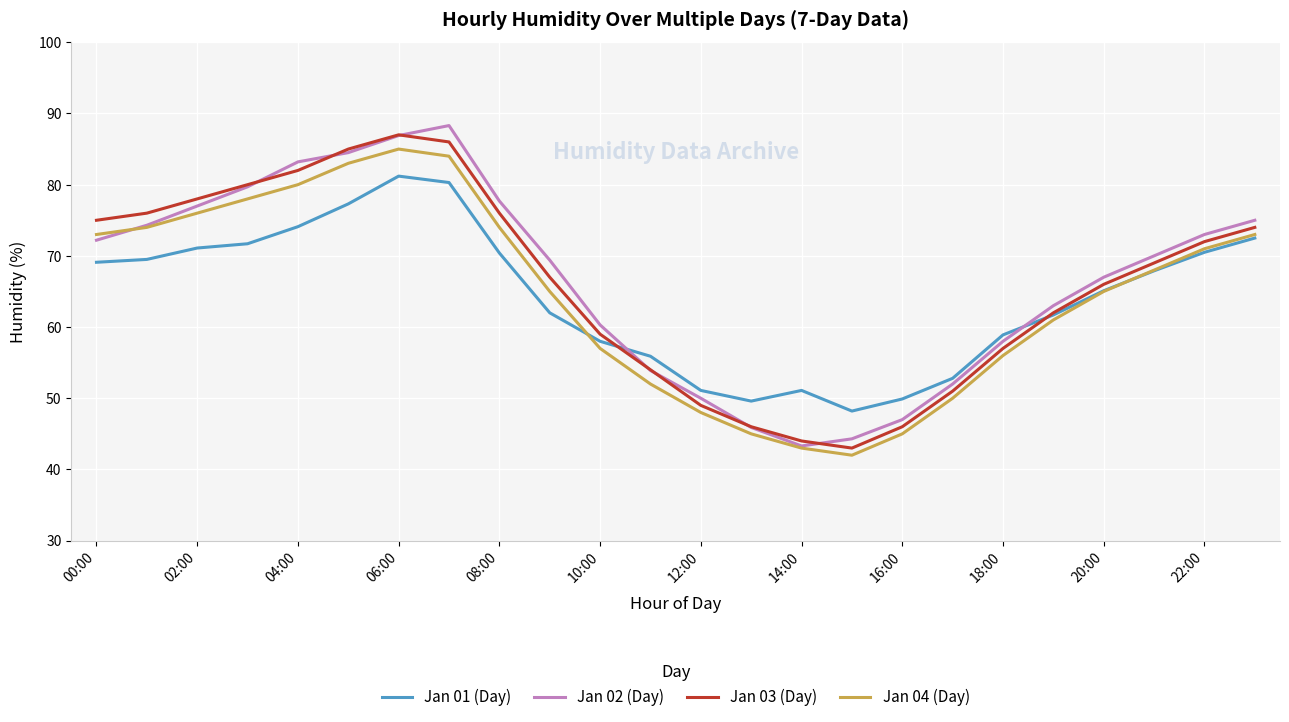

What is the minimum value for Jan 03 (Day)?

43.0